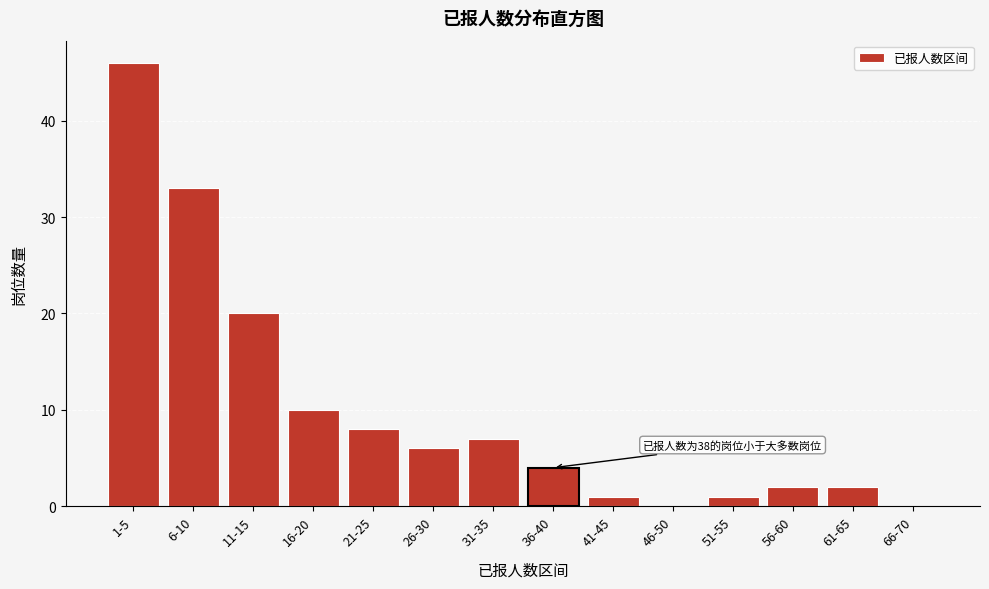

Reading left to right, what are all the values shown in this chart?

1-5=46	6-10=33	11-15=20	16-20=10	21-25=8	26-30=6	31-35=7	36-40=4	41-45=1	46-50=0	51-55=1	56-60=2	61-65=2	66-70=0